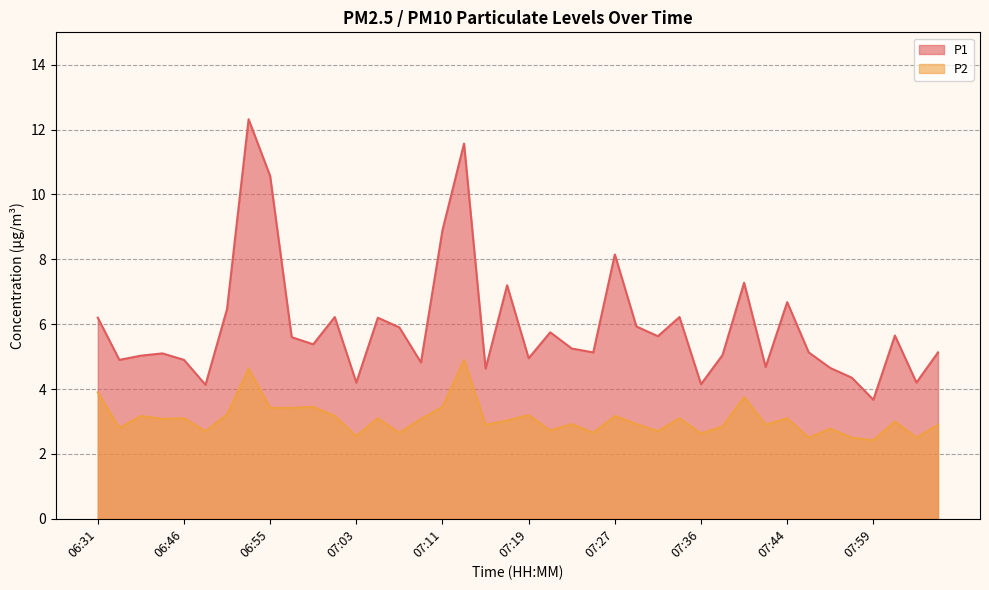

What is the greatest value displayed?

12.3